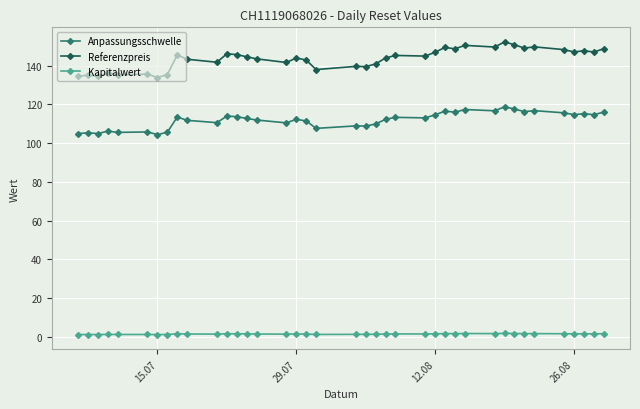

True or false: Kapitalwert and Anpassungsschwelle intersect in this chart.

False